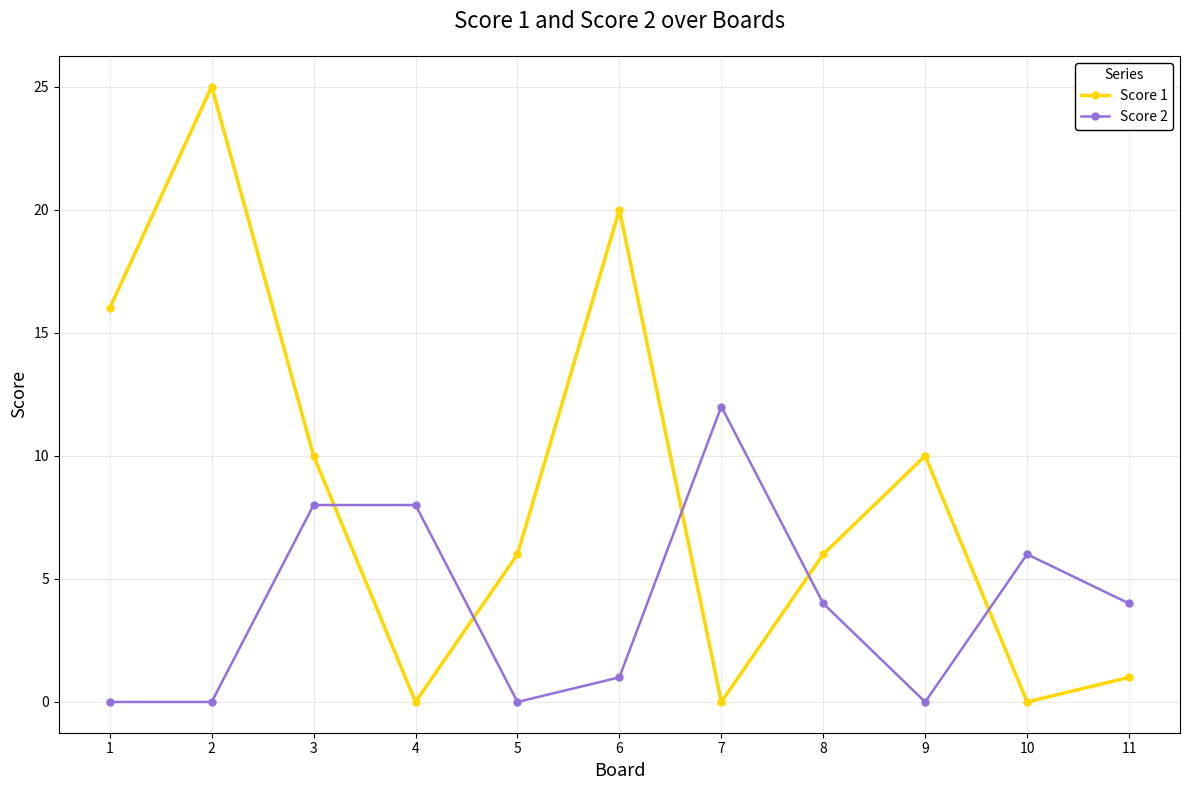

Rank the series at 2 from highest to lowest value.

Score 1, Score 2